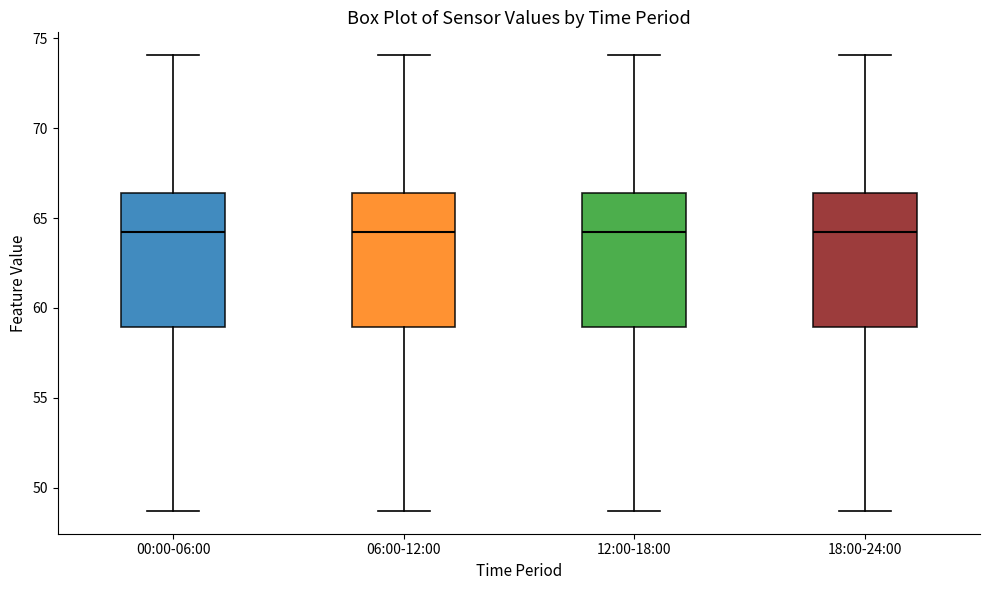

Reading left to right, read every box against the y-axis: the position of its median line, the range the box covers, and the ends of its whiskers. The values are not printed on the chart, so give them approximately, as read against the axis.

00:00-06:00: median 64.5, box 59.0 to 66.5, whiskers 48.5 to 74.0
06:00-12:00: median 64.5, box 59.0 to 66.5, whiskers 48.5 to 74.0
12:00-18:00: median 64.5, box 59.0 to 66.5, whiskers 48.5 to 74.0
18:00-24:00: median 64.5, box 59.0 to 66.5, whiskers 48.5 to 74.0